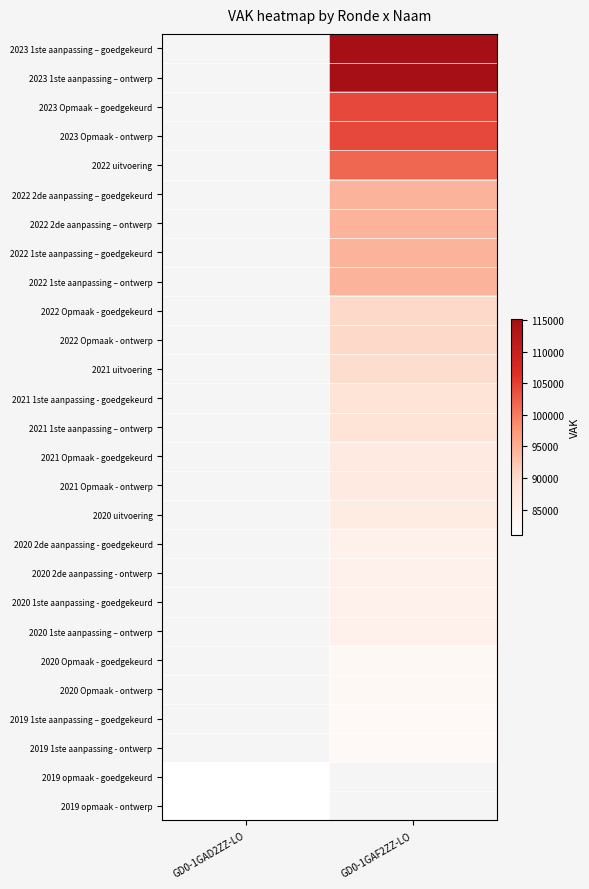

What is the difference between the highest and lowest values at GD0-1GAF2ZZ-LO?

32638.0